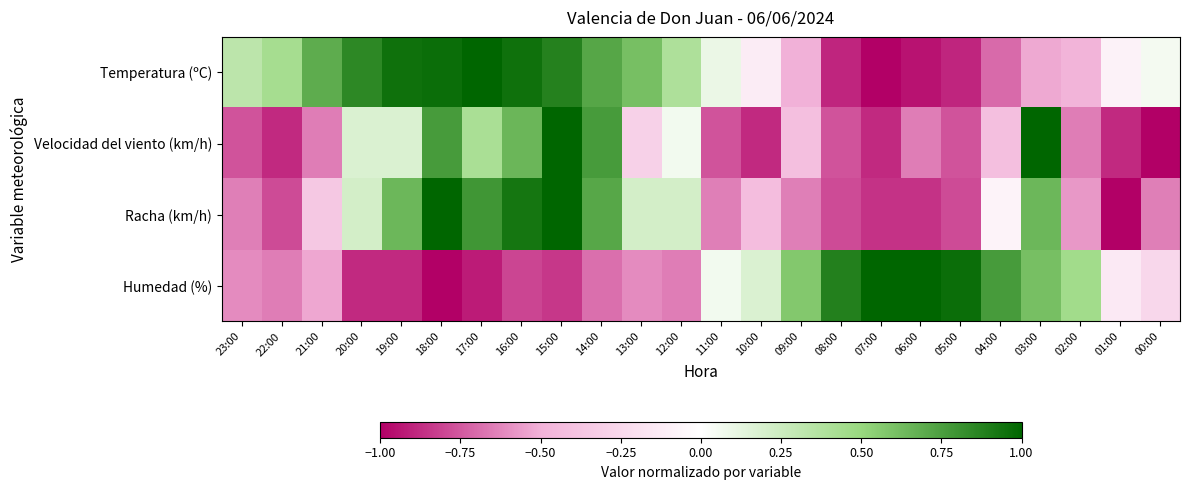

Between 06:00 and 21:00, which is larger?

21:00